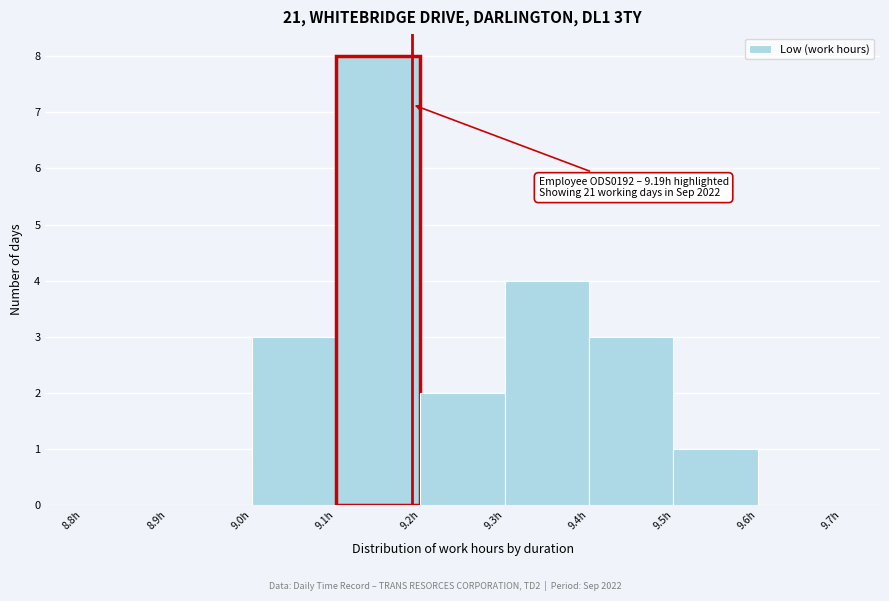

Over which range of the x-axis is the bar tallest?

9.1 to 9.2